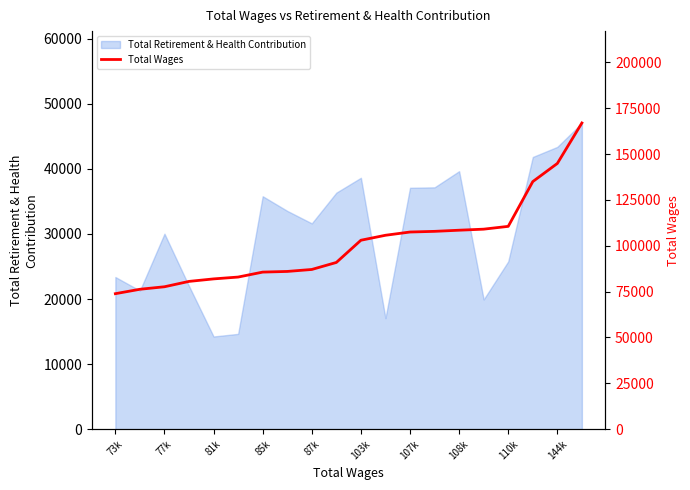

What is the maximum value for Total Retirement & Health Contribution?

47059